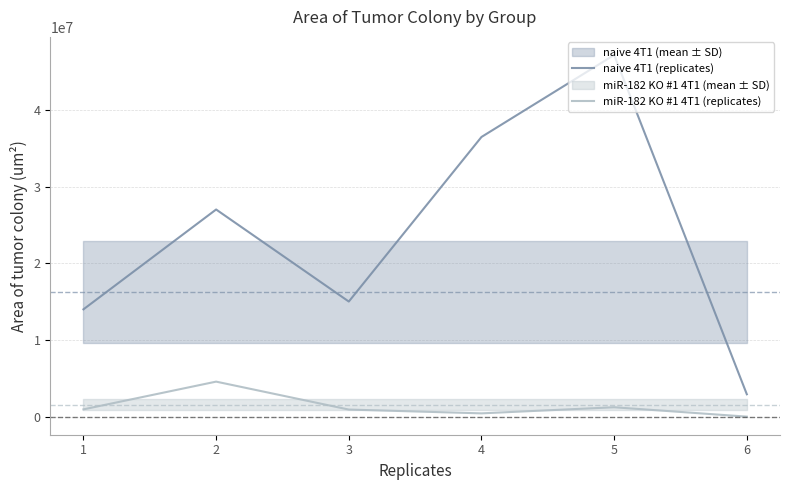

Is the value of miR-182 KO #1 4T1 (replicates) at 1 greater than the value of naive 4T1 (replicates) at 2?

No